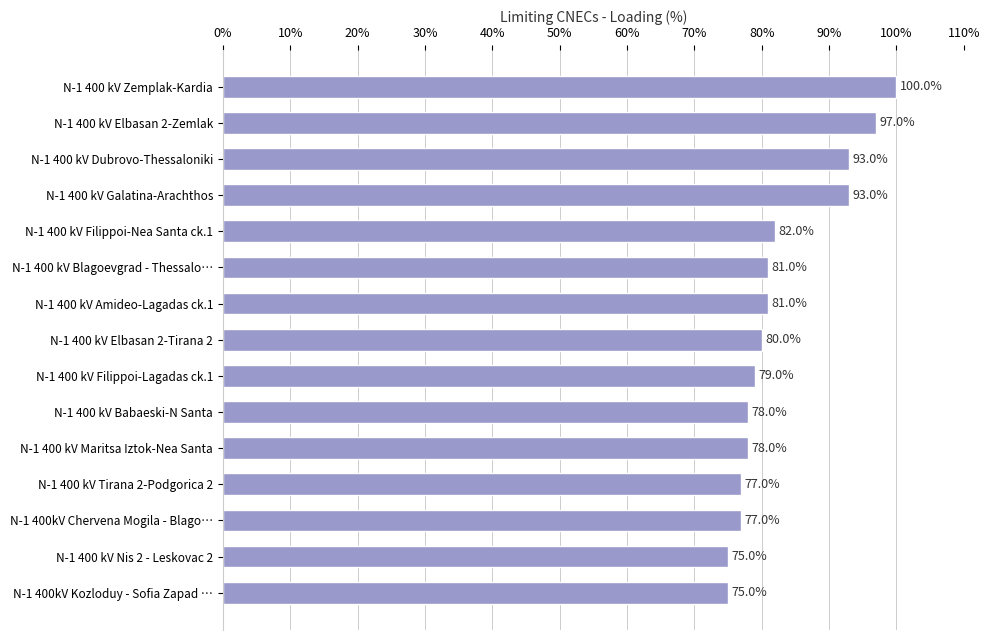

Reading top to bottom, transcribe all the data shown in this chart.

100	97	93	93	82	81	81	80	79	78	78	77	77	75	75